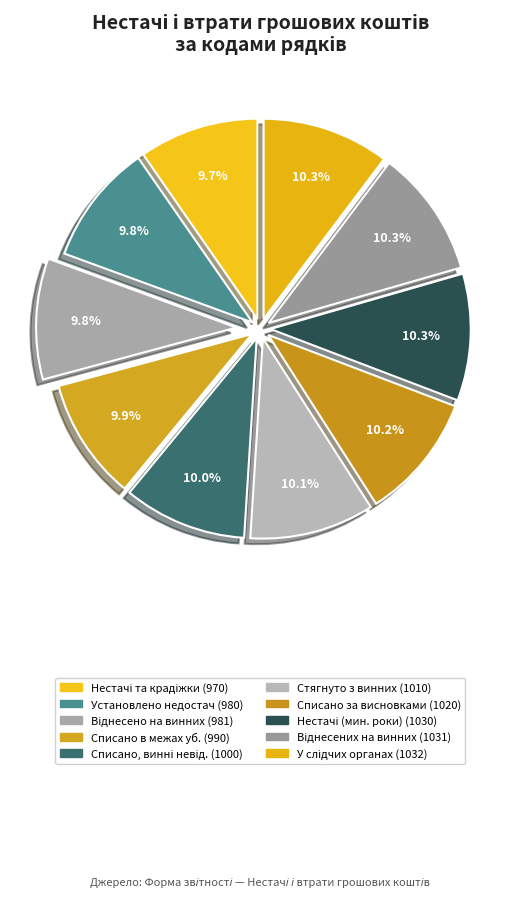

How many segments does this pie chart have?

10